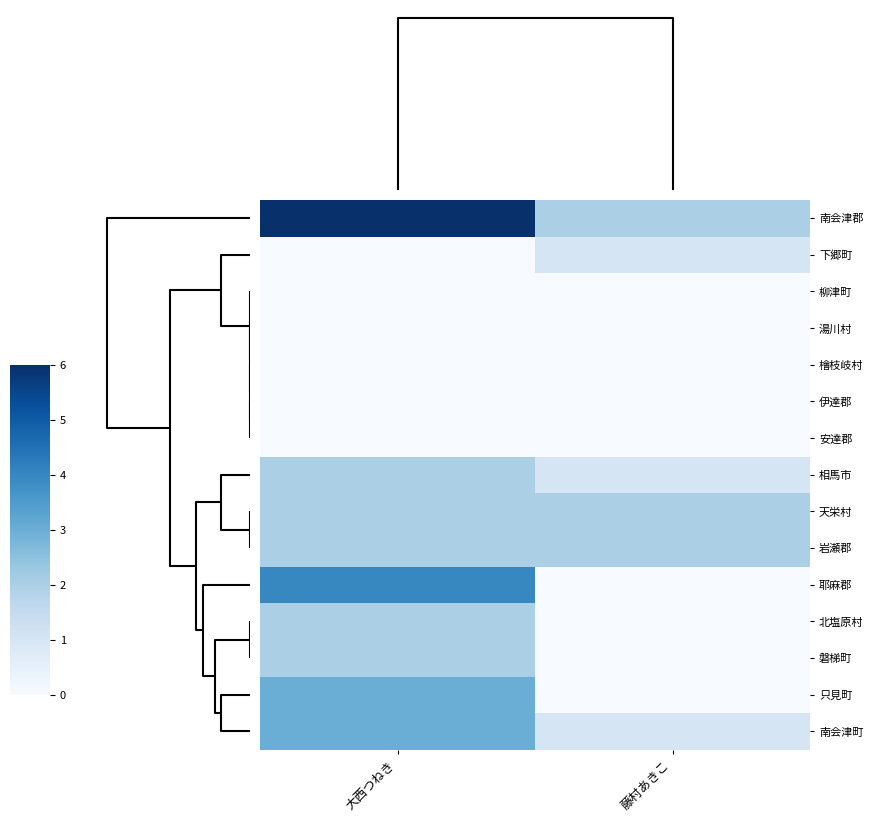

Reading right to left, what are all the values shown in this chart?

南会津郡: 藤村あきこ=2	大西つねき=6
下郷町: 藤村あきこ=1	大西つねき=0
柳津町: 藤村あきこ=0	大西つねき=0
湯川村: 藤村あきこ=0	大西つねき=0
檜枝岐村: 藤村あきこ=0	大西つねき=0
伊達郡: 藤村あきこ=0	大西つねき=0
安達郡: 藤村あきこ=0	大西つねき=0
相馬市: 藤村あきこ=1	大西つねき=2
天栄村: 藤村あきこ=2	大西つねき=2
岩瀬郡: 藤村あきこ=2	大西つねき=2
耶麻郡: 藤村あきこ=0	大西つねき=4
北塩原村: 藤村あきこ=0	大西つねき=2
磐梯町: 藤村あきこ=0	大西つねき=2
只見町: 藤村あきこ=0	大西つねき=3
南会津町: 藤村あきこ=1	大西つねき=3